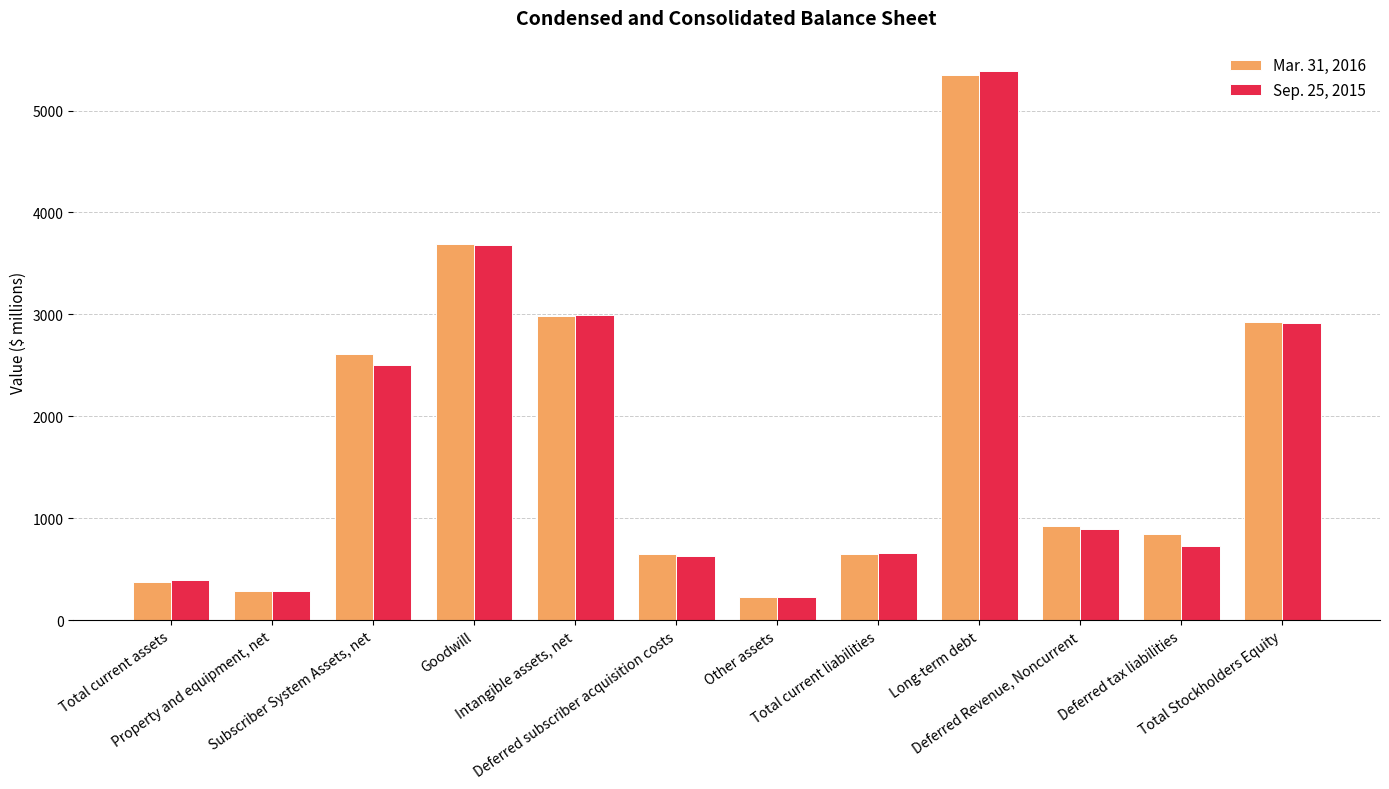

What is the greatest value displayed?

5389